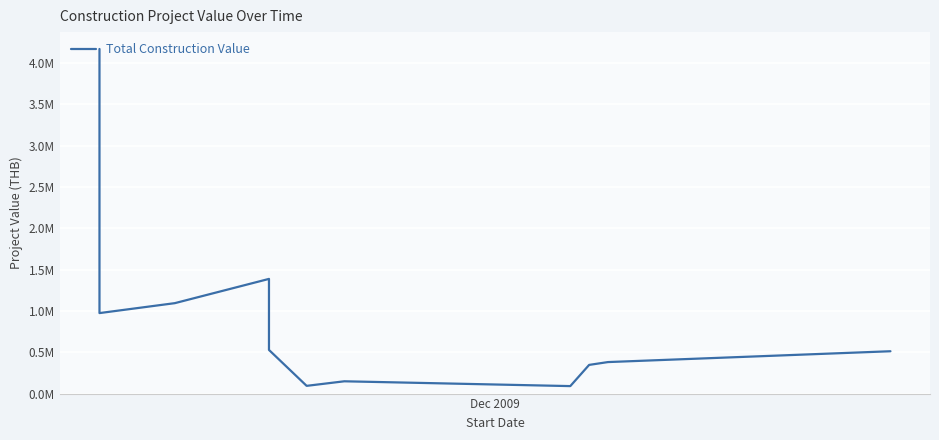

Is it true that the value at 5 is 1868918.1?

False